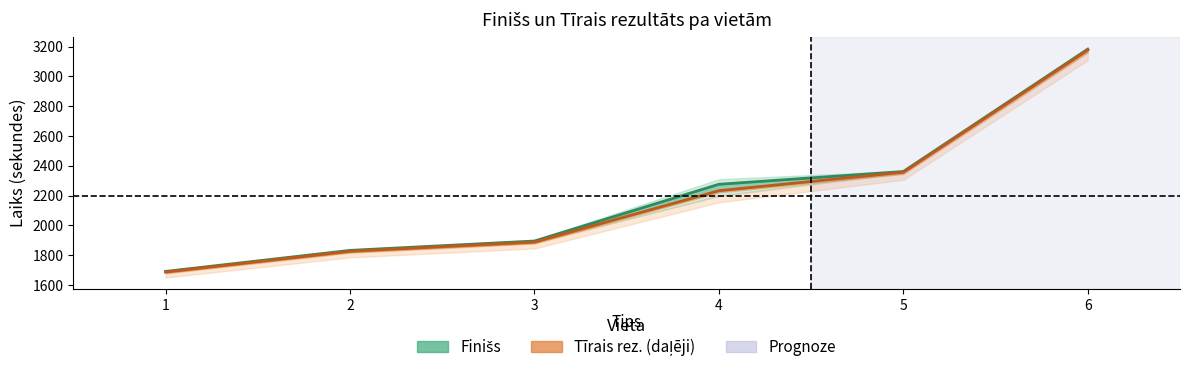

What is the value of the Tīrais rez. (Viduslīnija) point at the 2nd from the left?

1826.0